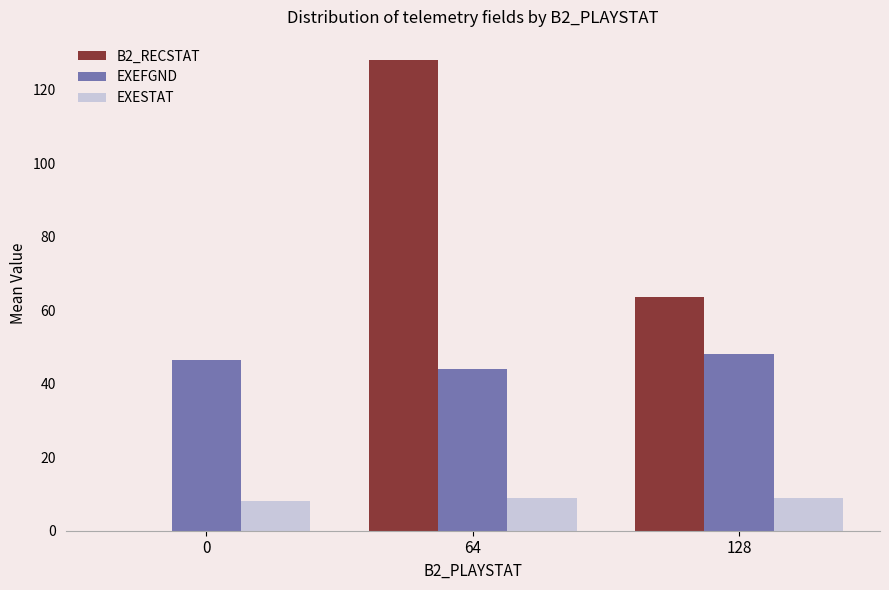

Between 0 and 64, which series saw the biggest shift?

B2_RECSTAT